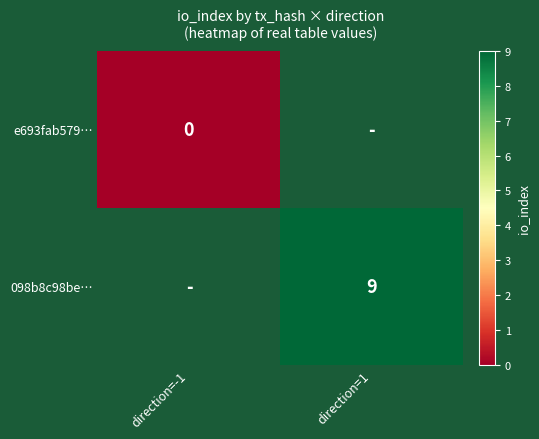

The 098b8c98be… series shows 15 at direction=1. True or false?

False